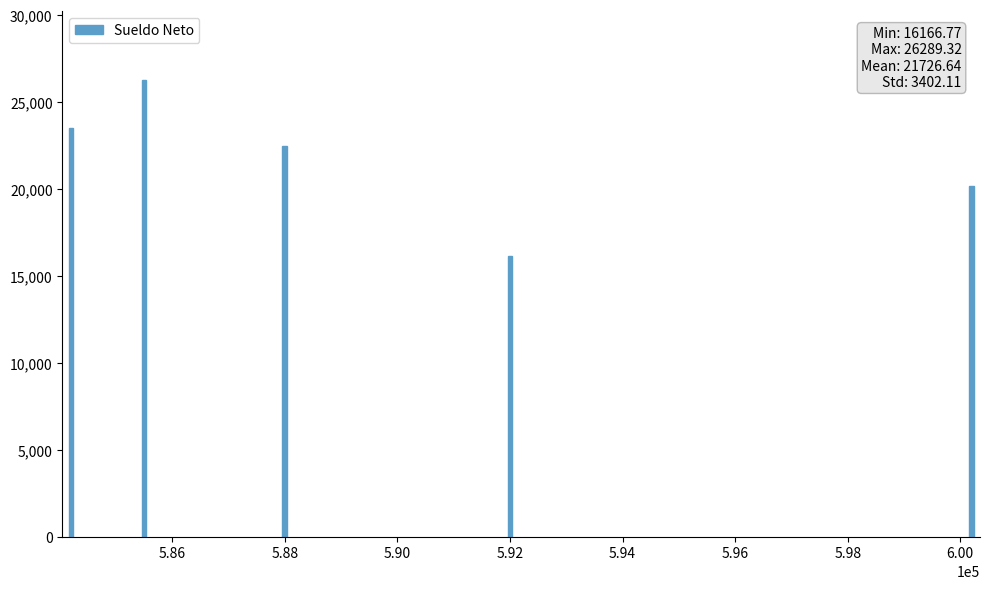

What is the maximum value shown in the chart?

26289.3